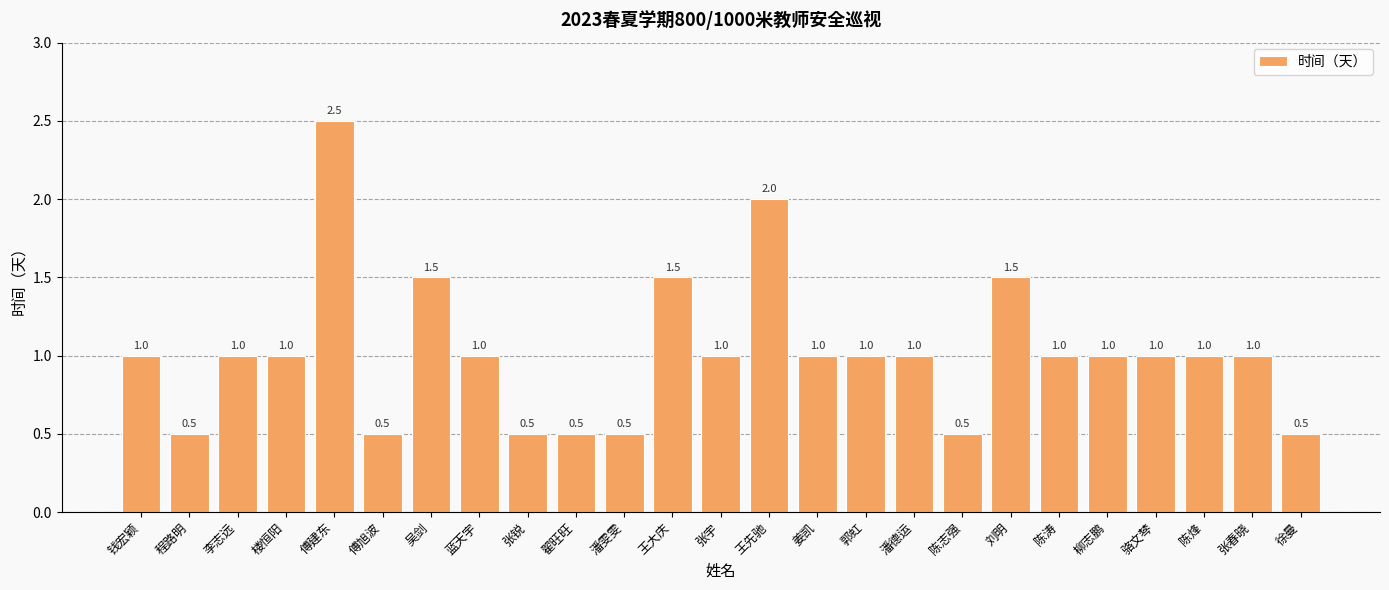

Does the chart contain any negative values?

No